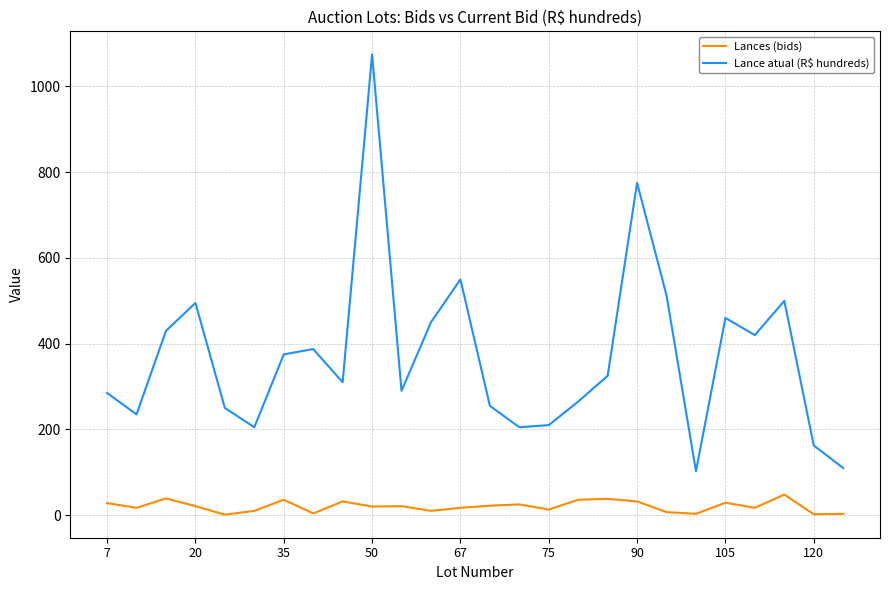

What is the difference between the maximum and minimum values in the Lance atual (R$ hundreds) series?

972.5